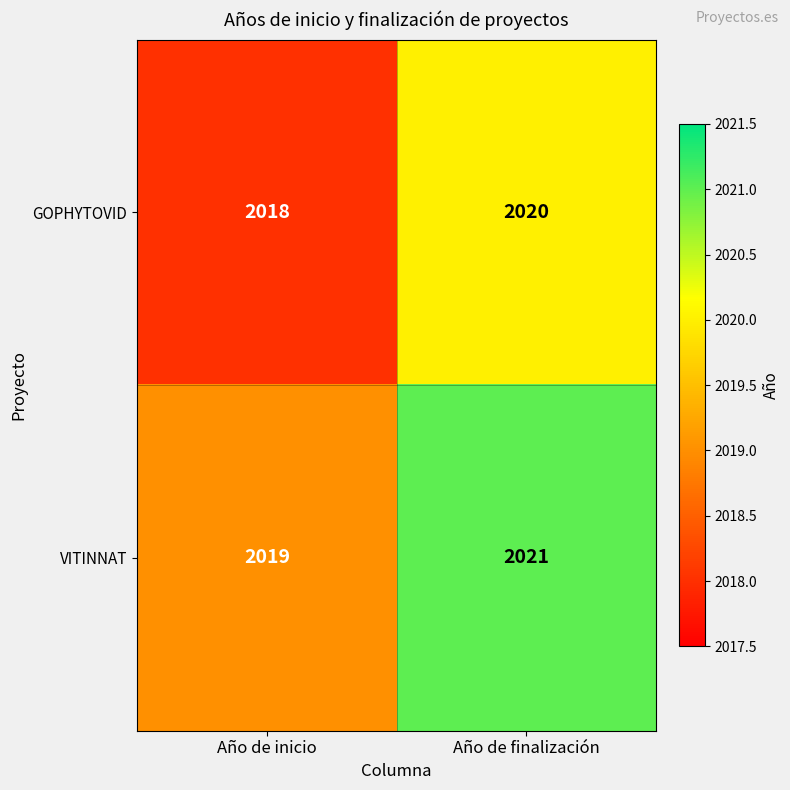

What is the total value across all series at Año de finalización?

4041